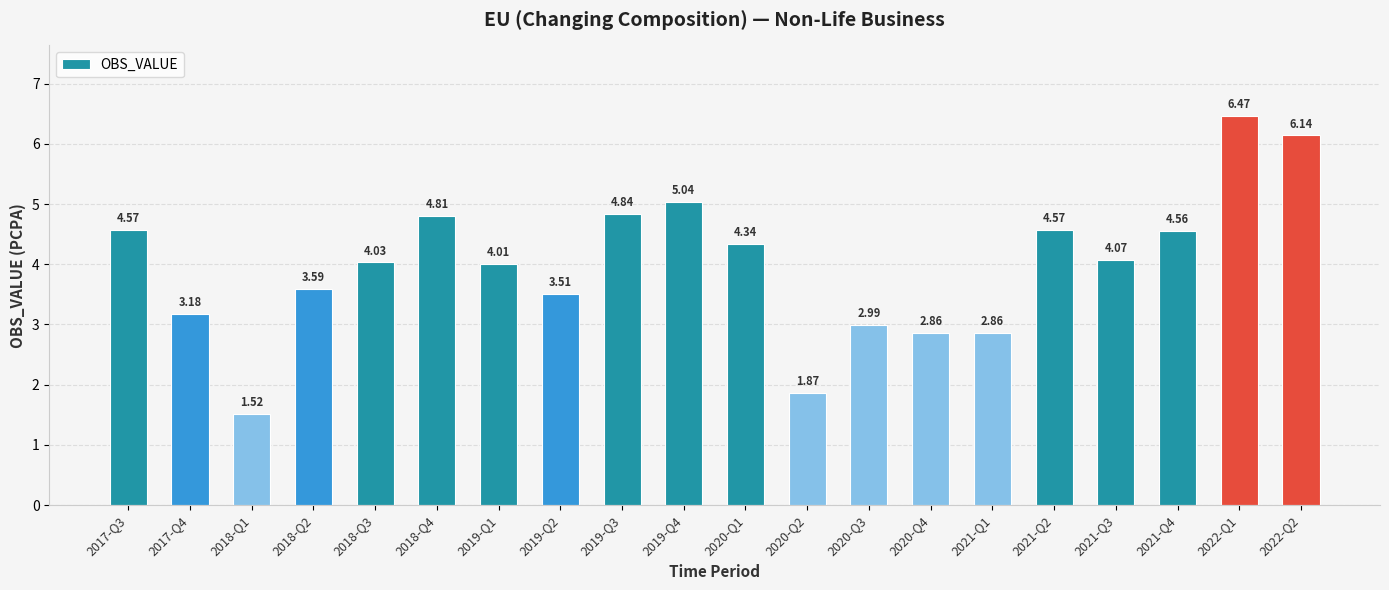

What is the label of the 11th bar from the left?

2020-Q1